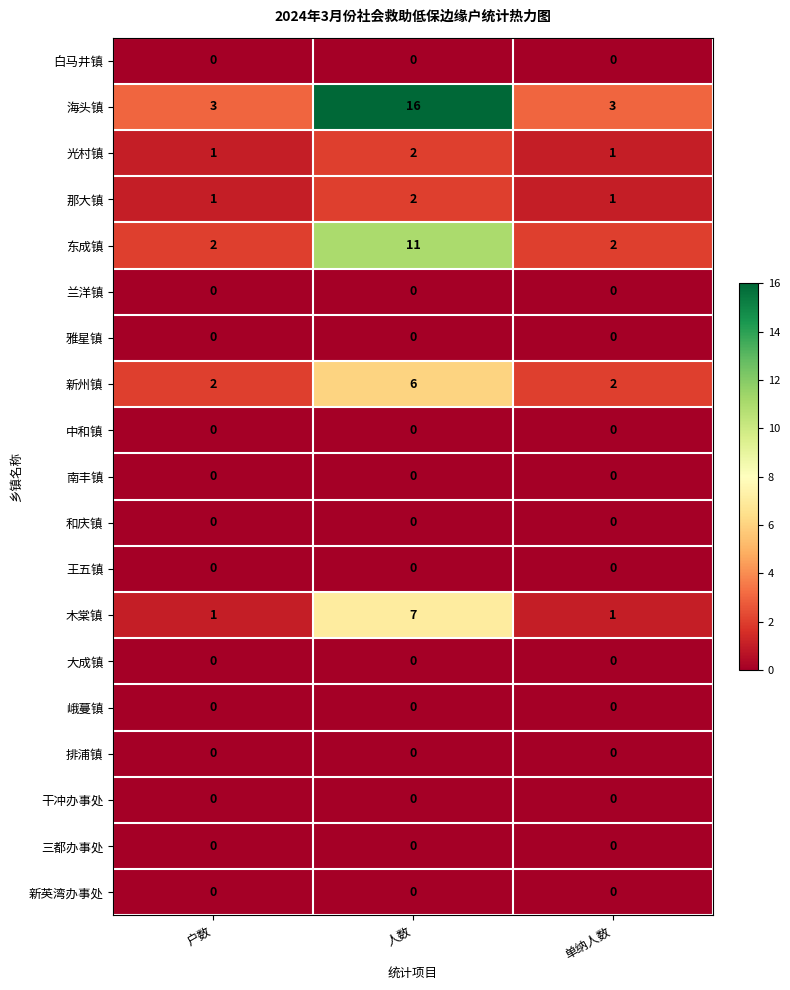

What is the difference between the highest and lowest values at 户数?

3